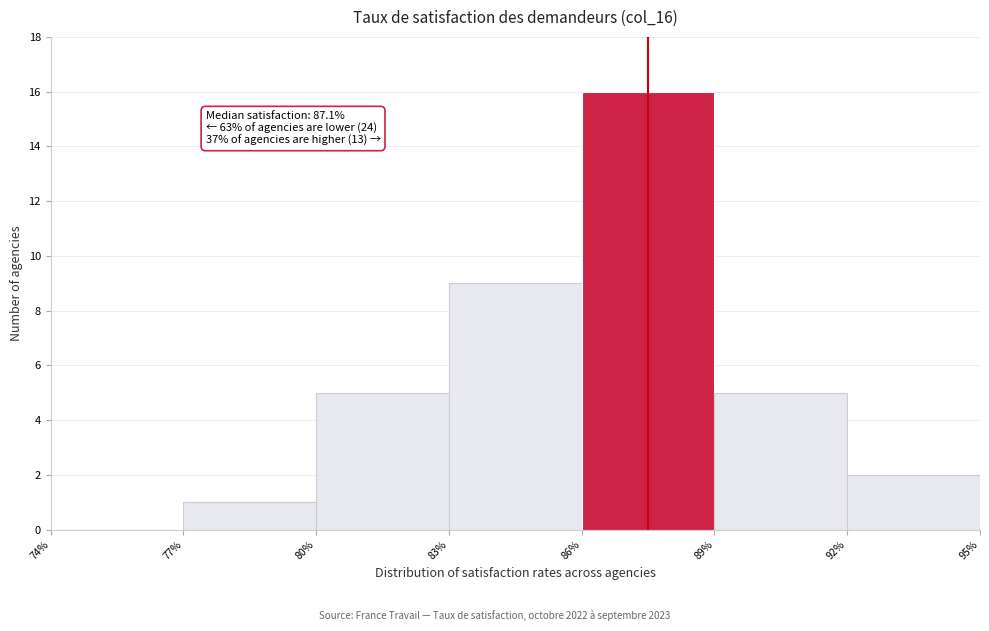

Which range on the x-axis has the tallest bar?

86% to 89%